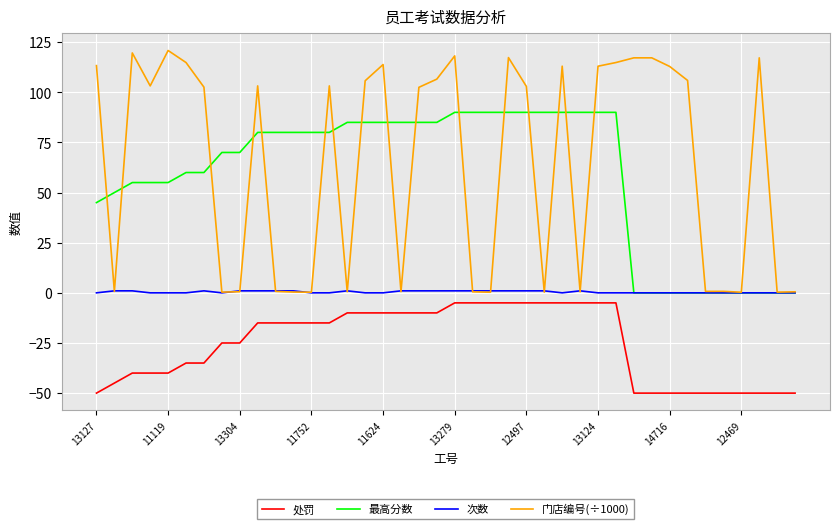

What is the difference between the maximum and second lowest values in the 最高分数 series?

90.0